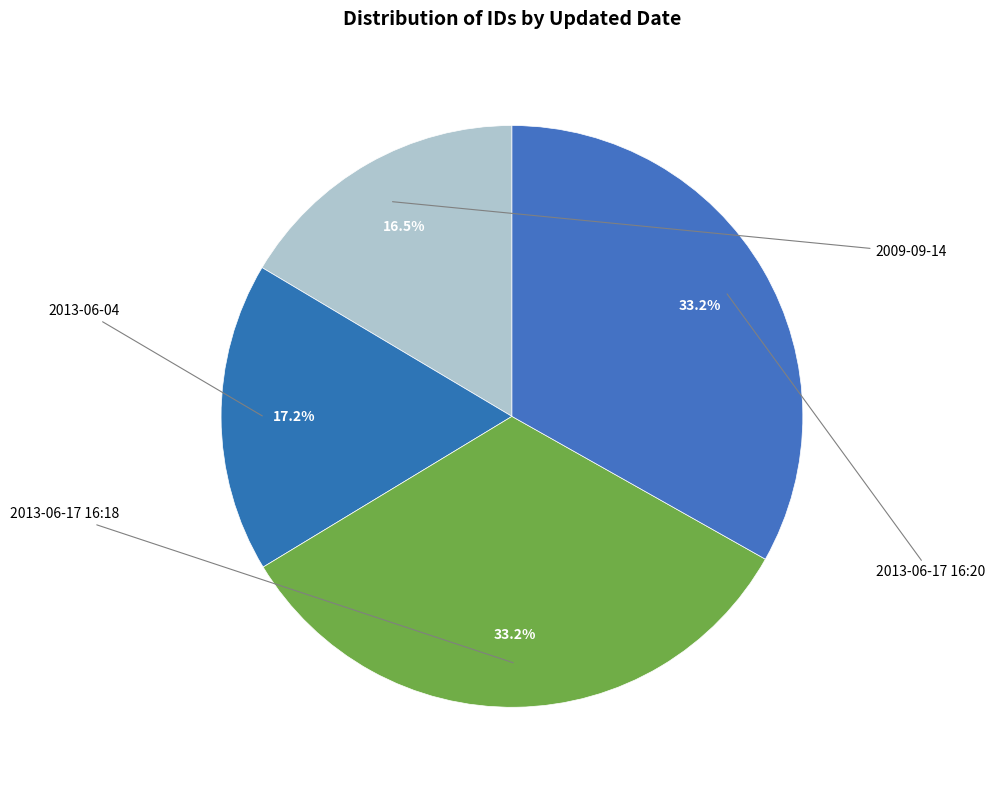

How many slices are in this pie chart?

4